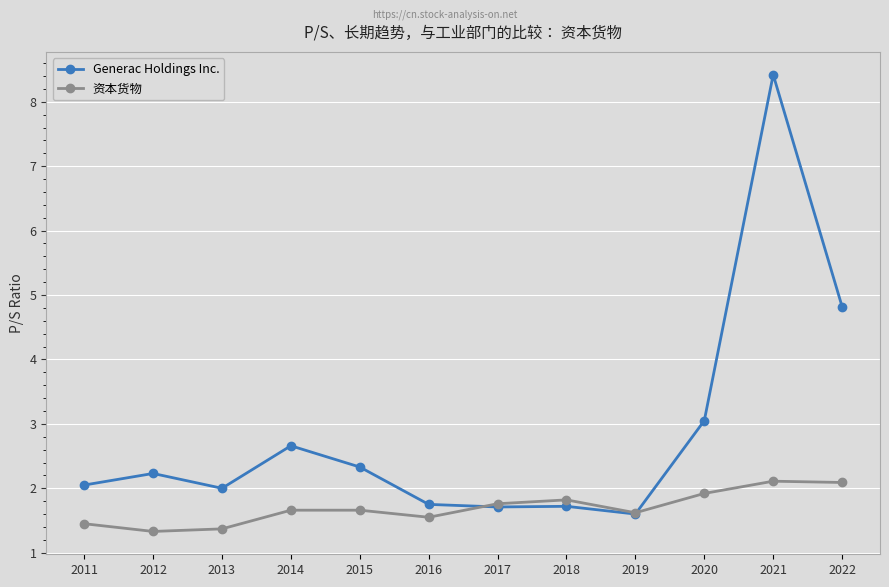

What is the difference between the highest and lowest values at 2012?

0.9